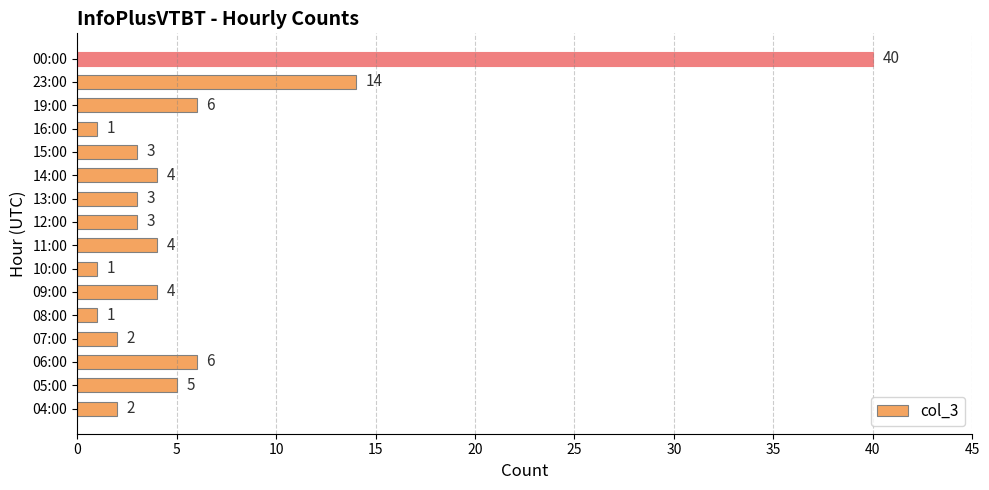

What is the smallest value displayed?

1